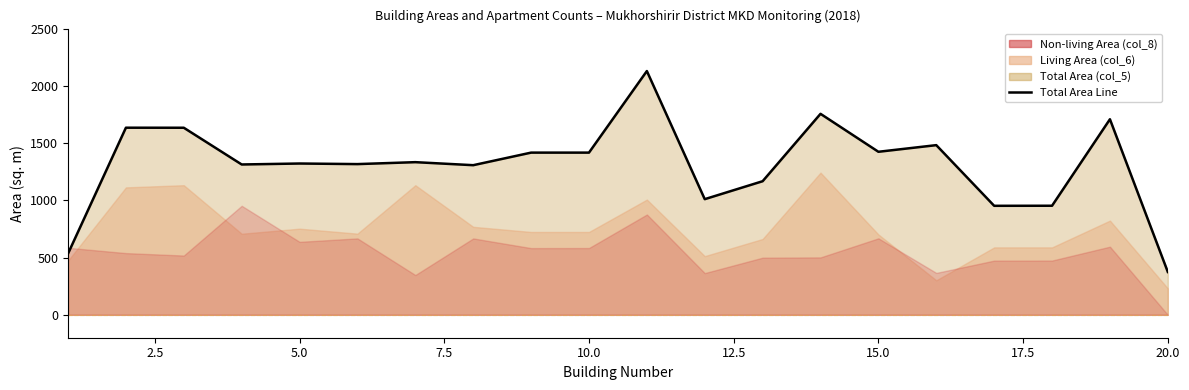

What is the difference between the maximum and minimum values?

1754.8